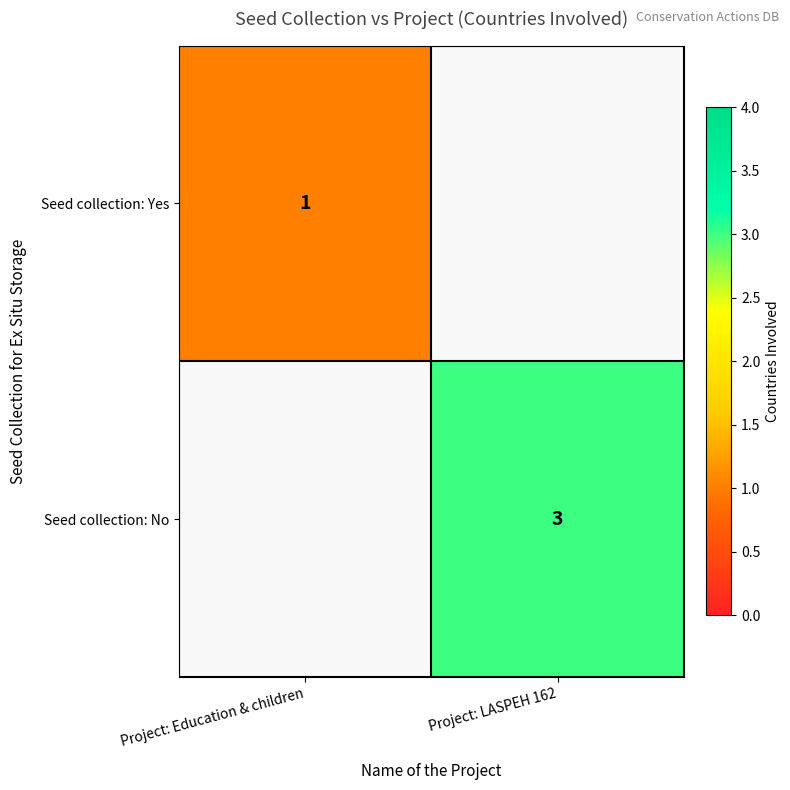

What is the smallest value displayed?

1.0